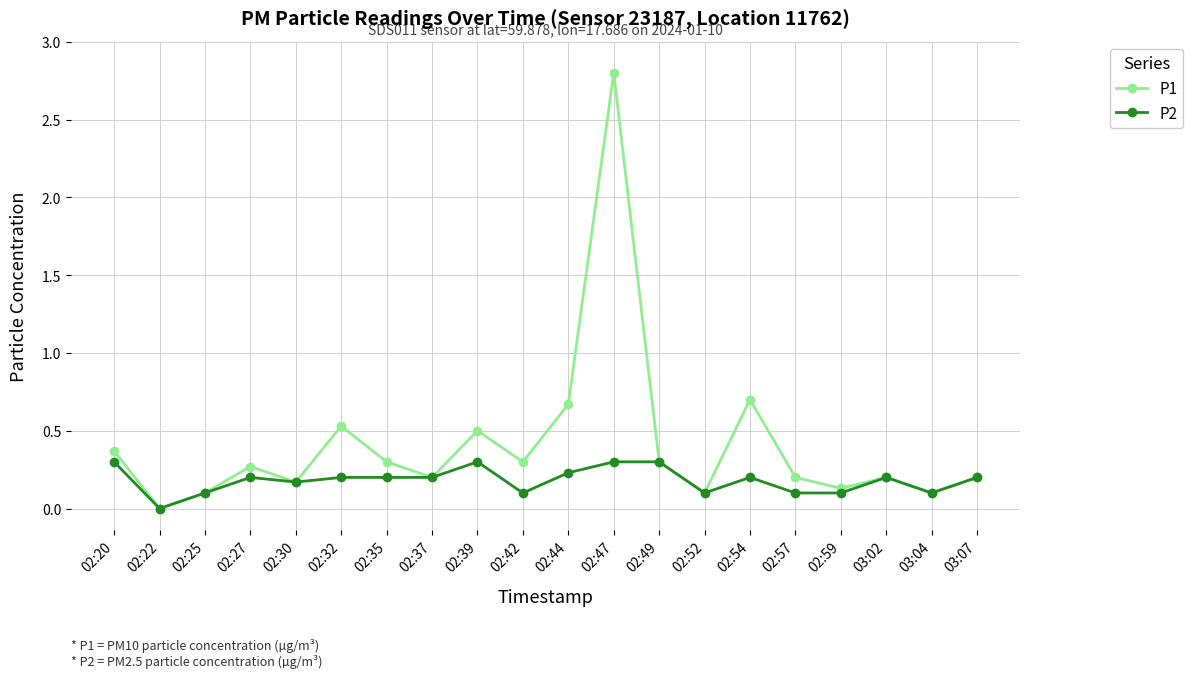

True or false: P1 has a value of 0.2 at 03:02.

True